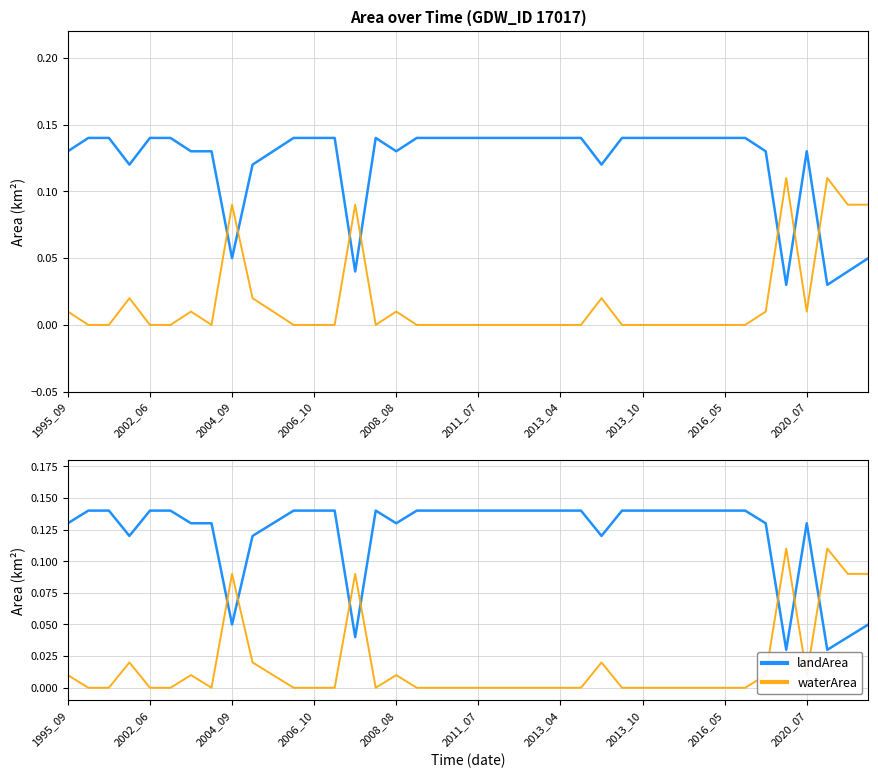

Is the value of landArea at 2011_07 greater than the value of waterArea at 29?

Yes